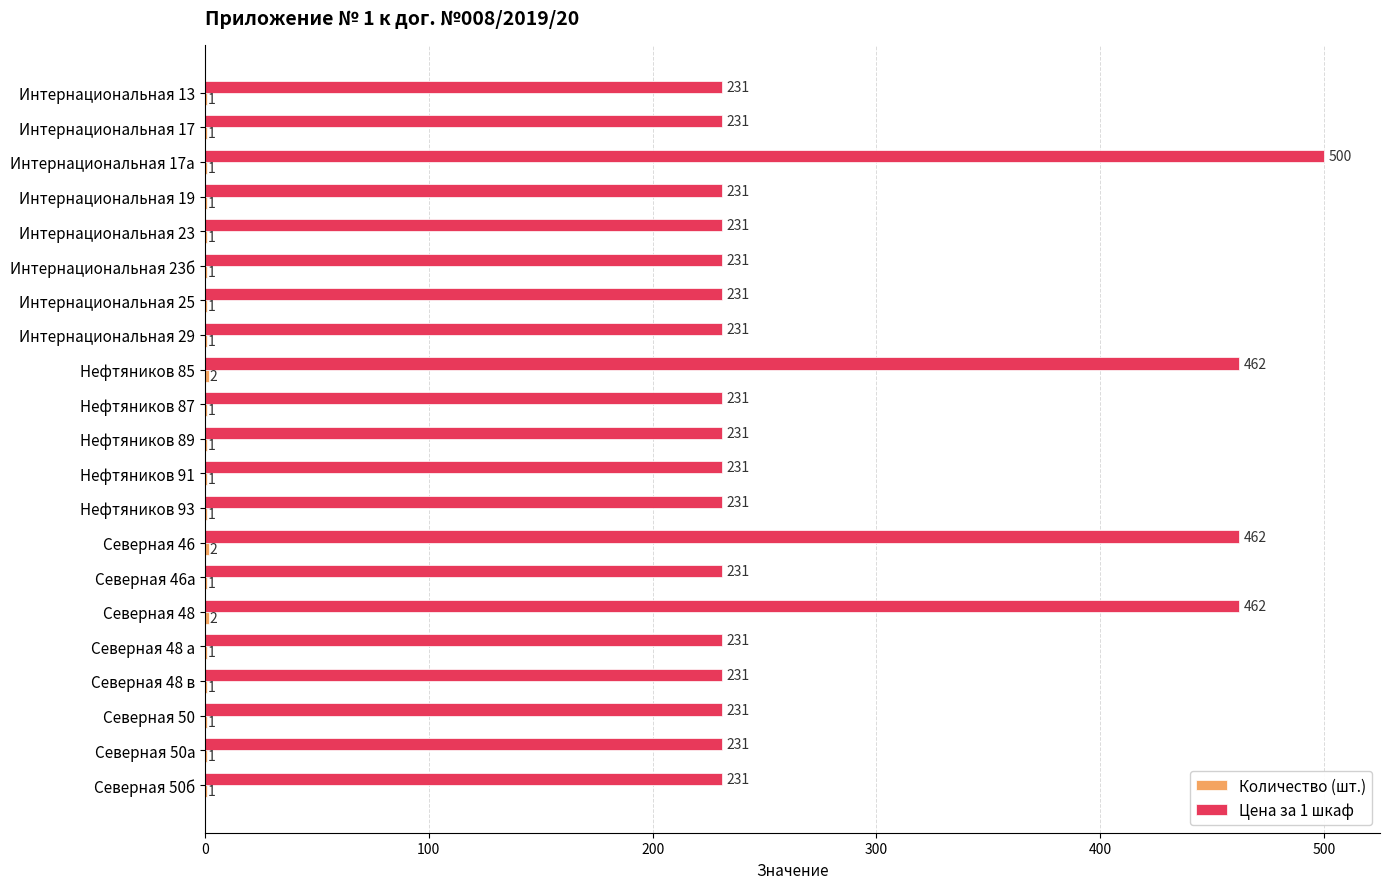

How many data points in Цена за 1 шкаф are above 231?

4